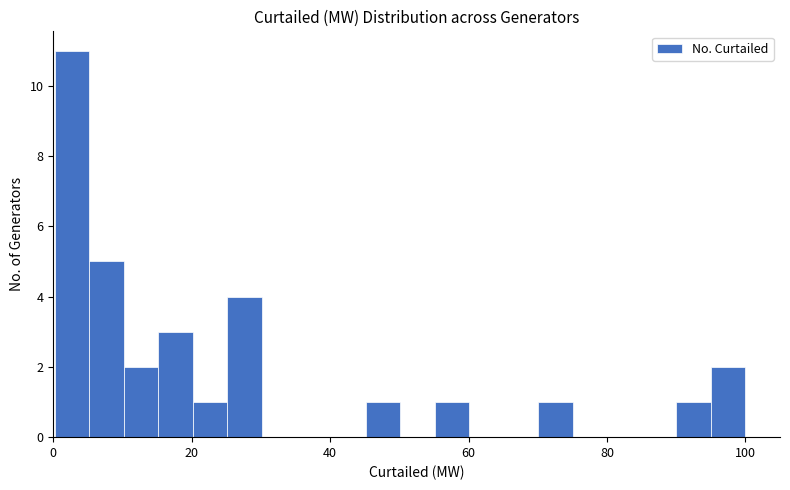

Read against the x-axis, roughly where is the centre of the tallest bar?

2